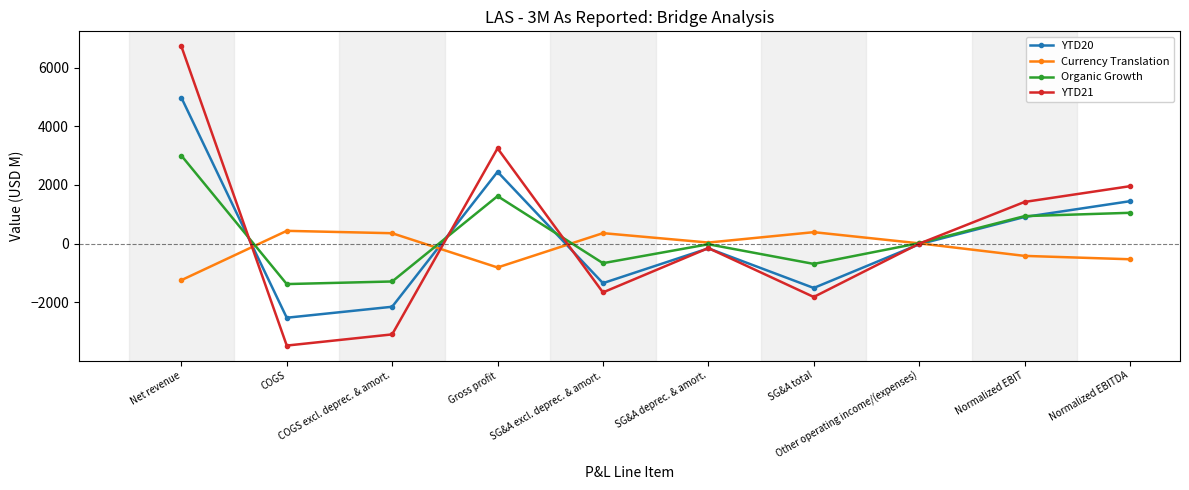

What are all the series names shown in the legend?

YTD20, Currency Translation, Organic Growth, YTD21